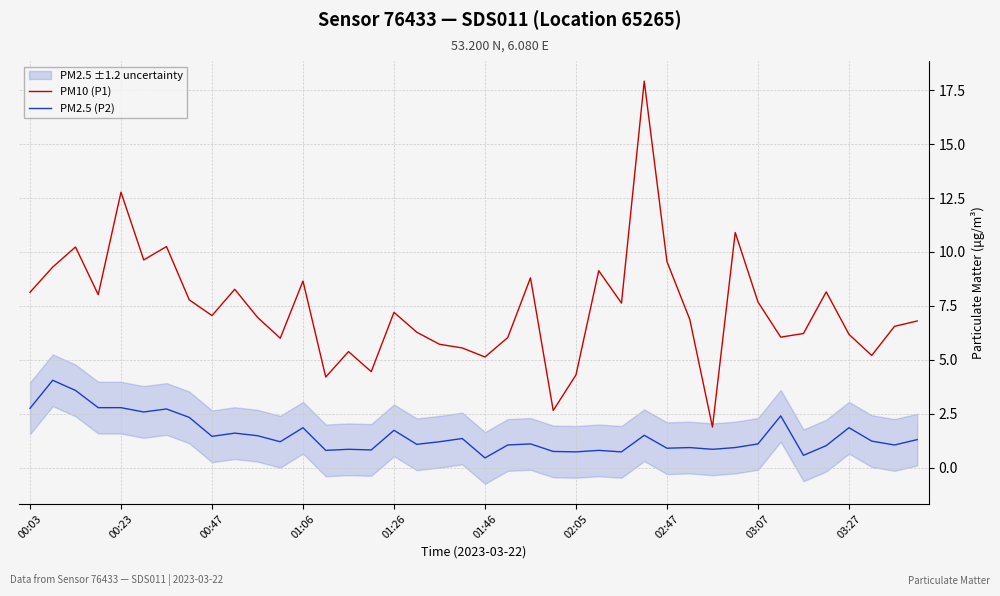

True or false: PM10 (P1) and PM2.5 (P2) cross at least once.

False